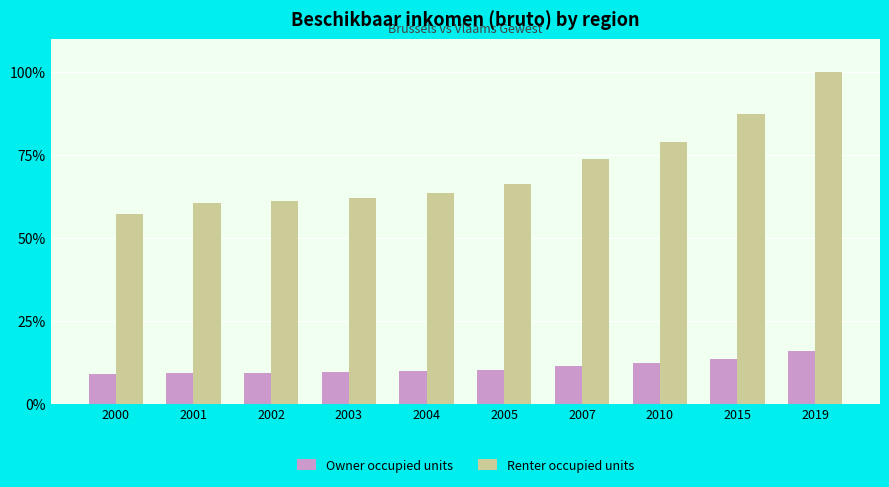

Is the value of Renter occupied units at 2010 greater than the value of Owner occupied units at 2015?

Yes